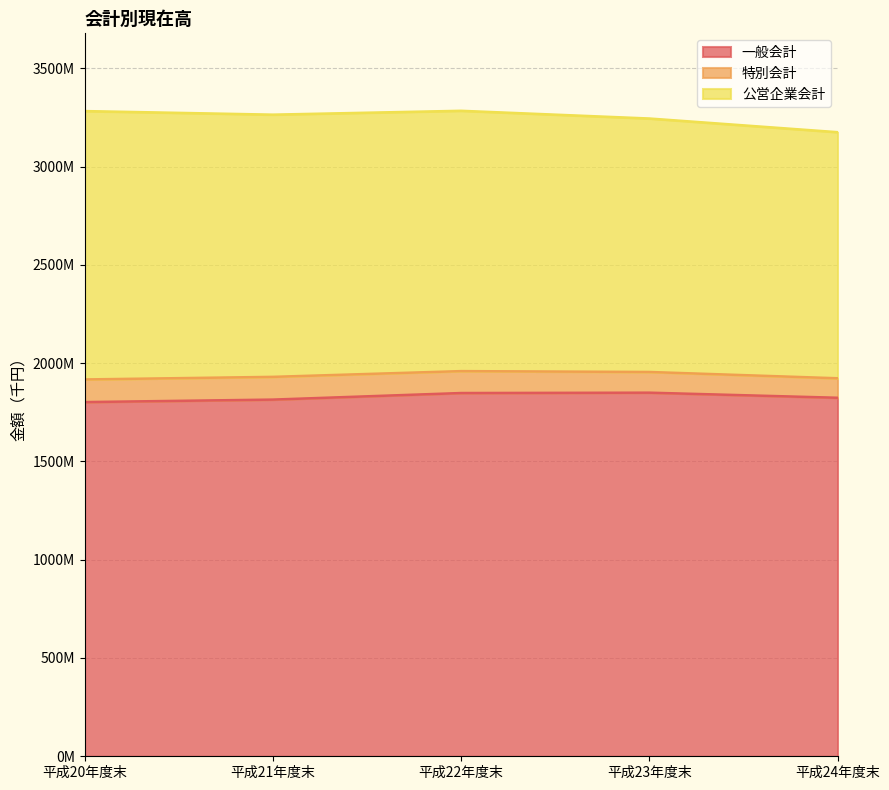

What are all the series names shown in the legend?

一般会計, 特別会計, 公営企業会計